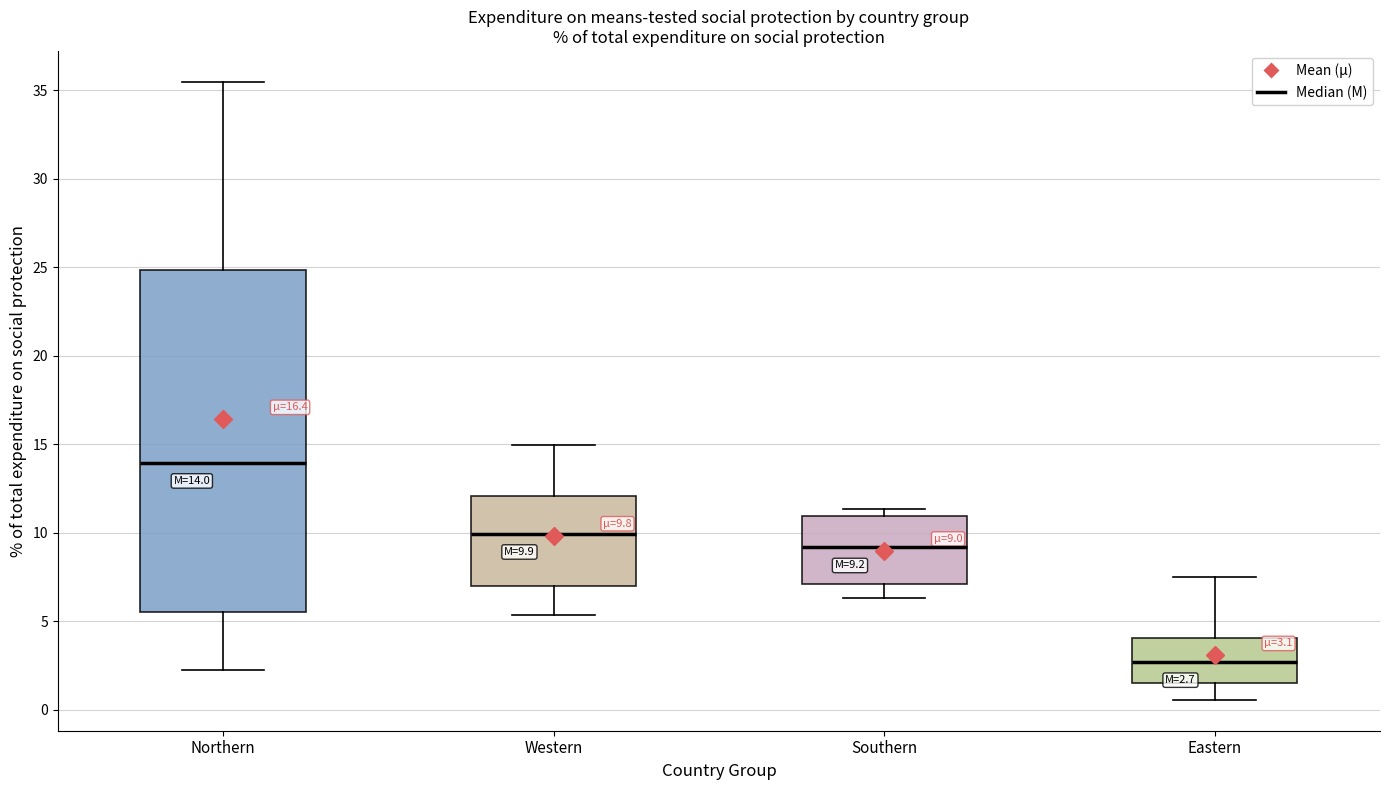

Which box's median line is the highest?

Northern